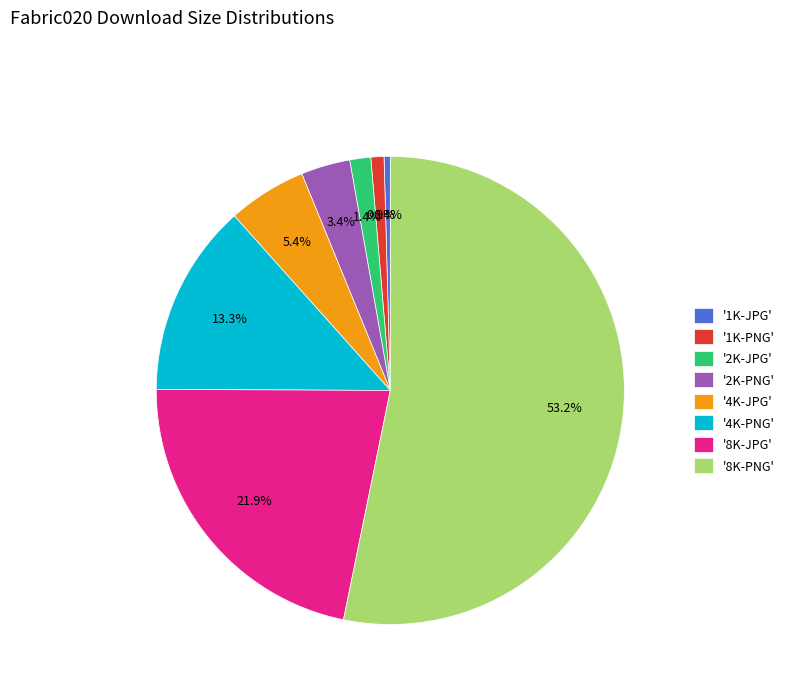

Which has a higher value, '4K-PNG' or '1K-PNG'?

'4K-PNG'